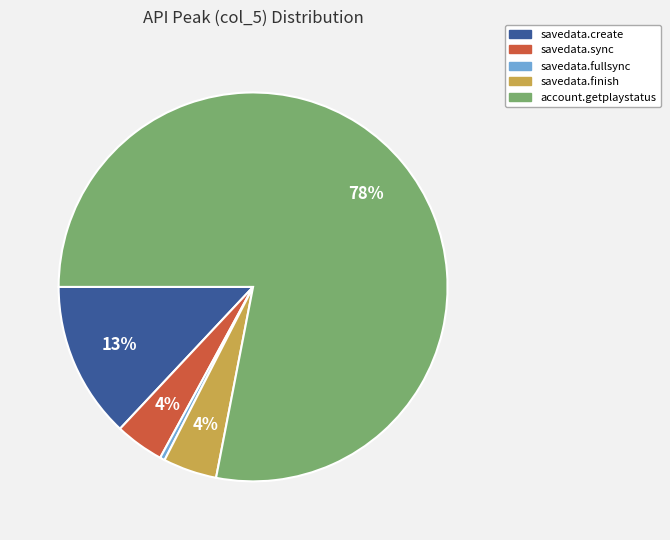

Do savedata.create and savedata.finish together represent more than half of the pie?

No